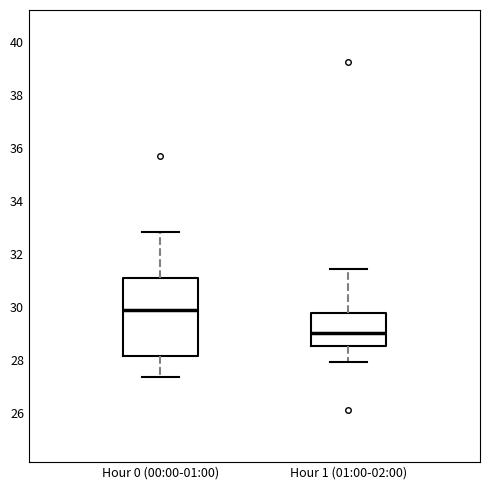

Which box has the lowest median line?

Hour 1 (01:00-02:00)